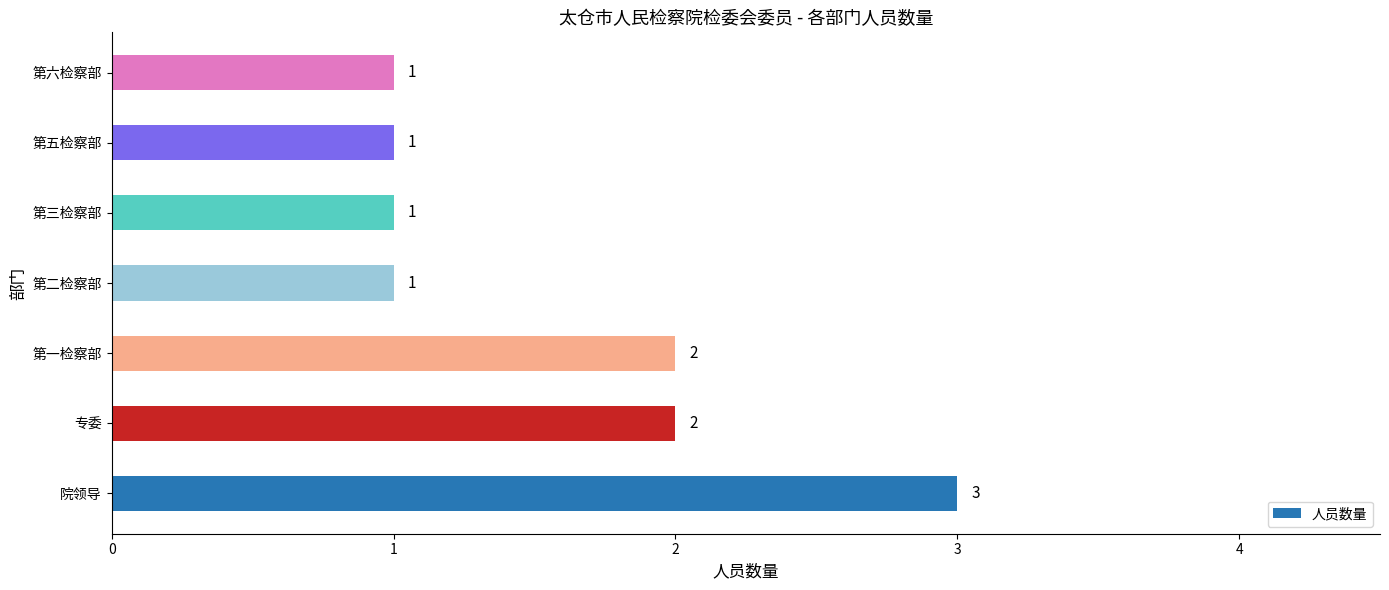

Reading top to bottom, what are all the values shown in this chart?

1	1	1	1	2	2	3